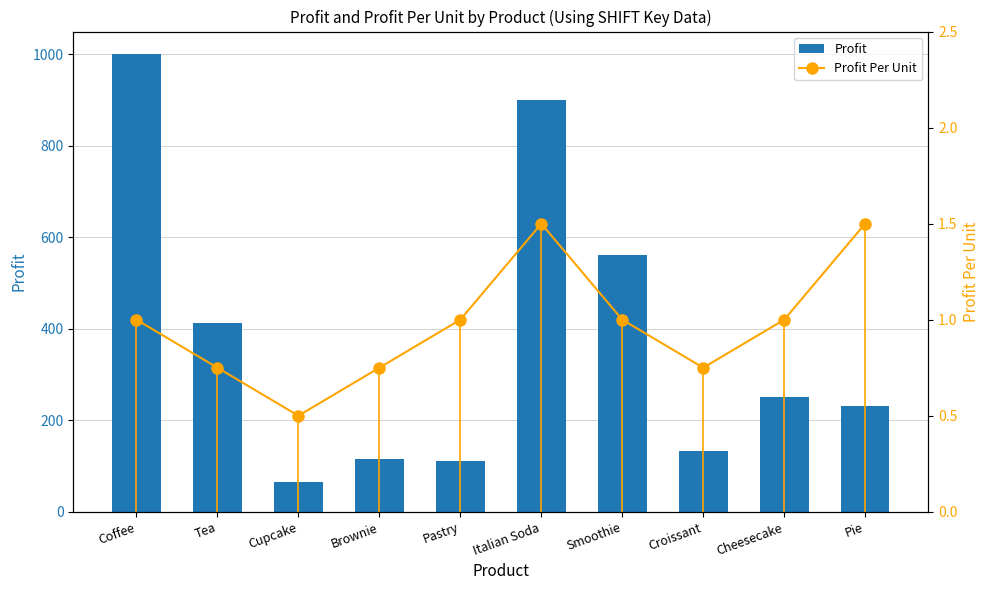

What position from the right is Croissant?

3